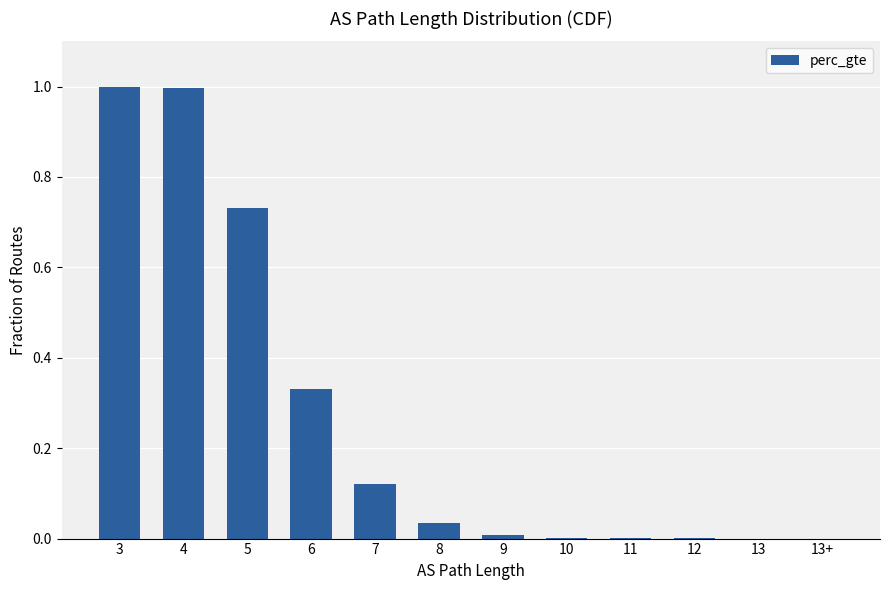

Which has a higher value, 7 or 6?

6